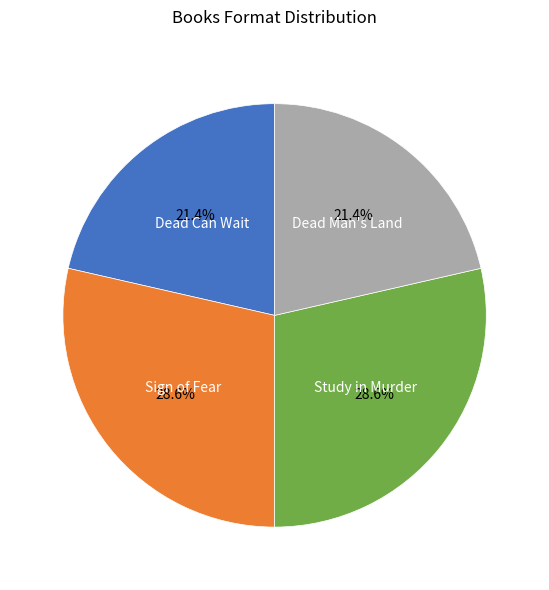

Does Dead Man's Land represent more than half of the total?

No